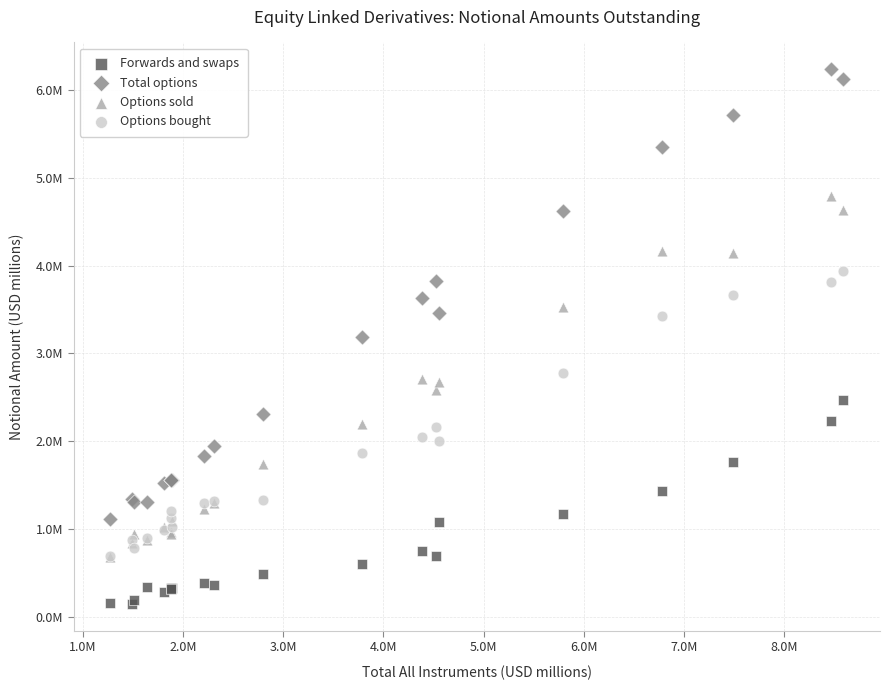

Which series contains the highest Y value?

Total options